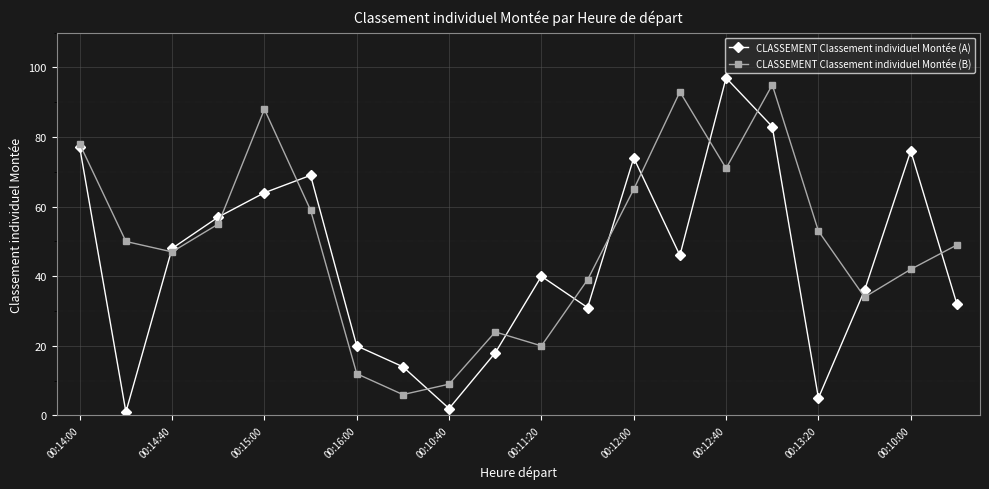

List the series in order of their overall mean, lowest first.

CLASSEMENT Classement individuel Montée (A), CLASSEMENT Classement individuel Montée (B)